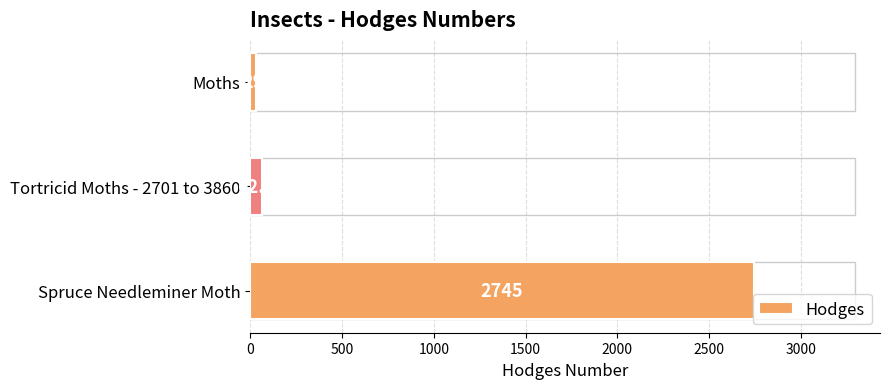

Between Spruce Needleminer Moth and Tortricid Moths - 2701 to 3860, which is larger?

Spruce Needleminer Moth